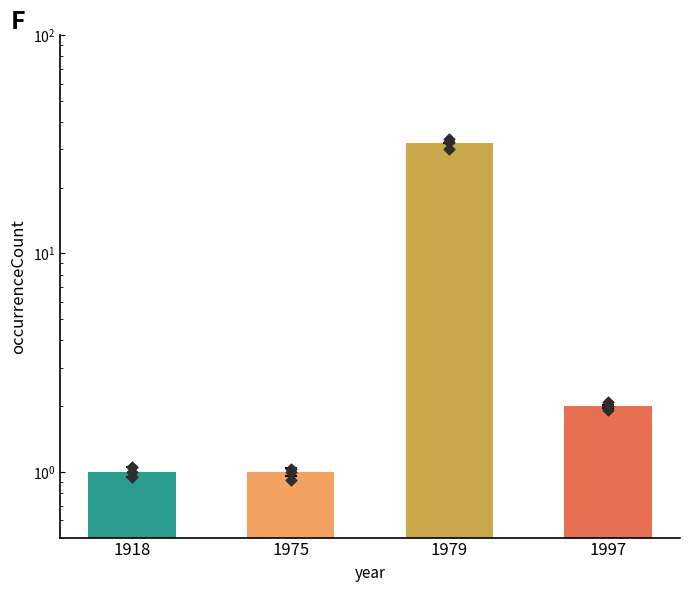

Approximately how many times larger is the value at 1979 compared to 1918?

32.0